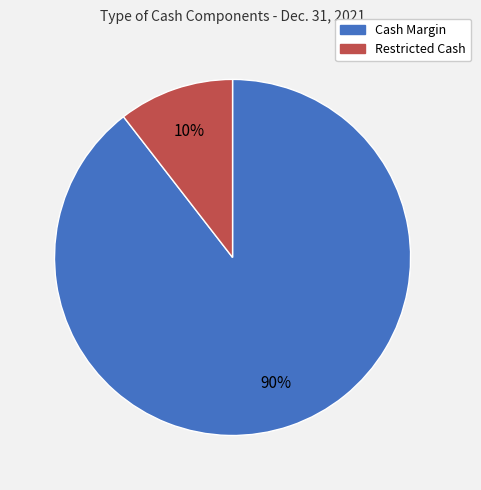

Which has a higher value, Restricted Cash or Cash Margin?

Cash Margin